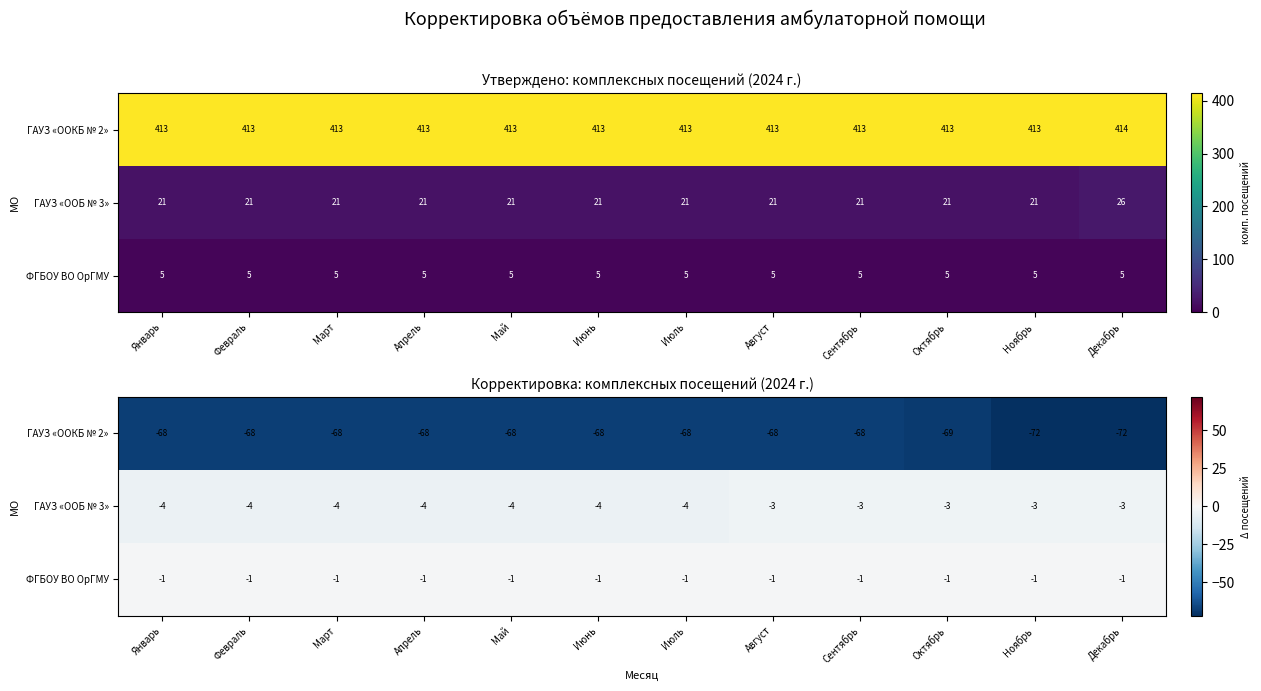

What is the difference between the maximum and second lowest values in the ГАУЗ «OOКБ № 2» series?

4